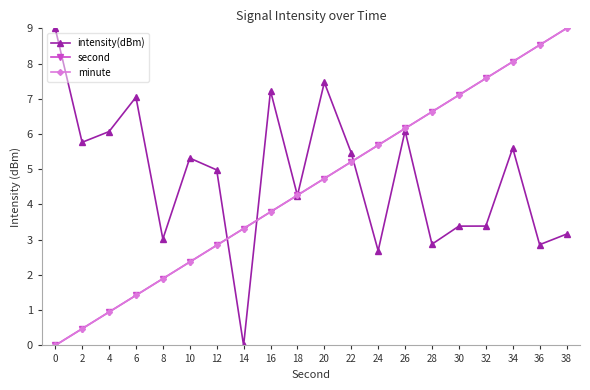

What is the maximum value for intensity(dBm)?

9.0